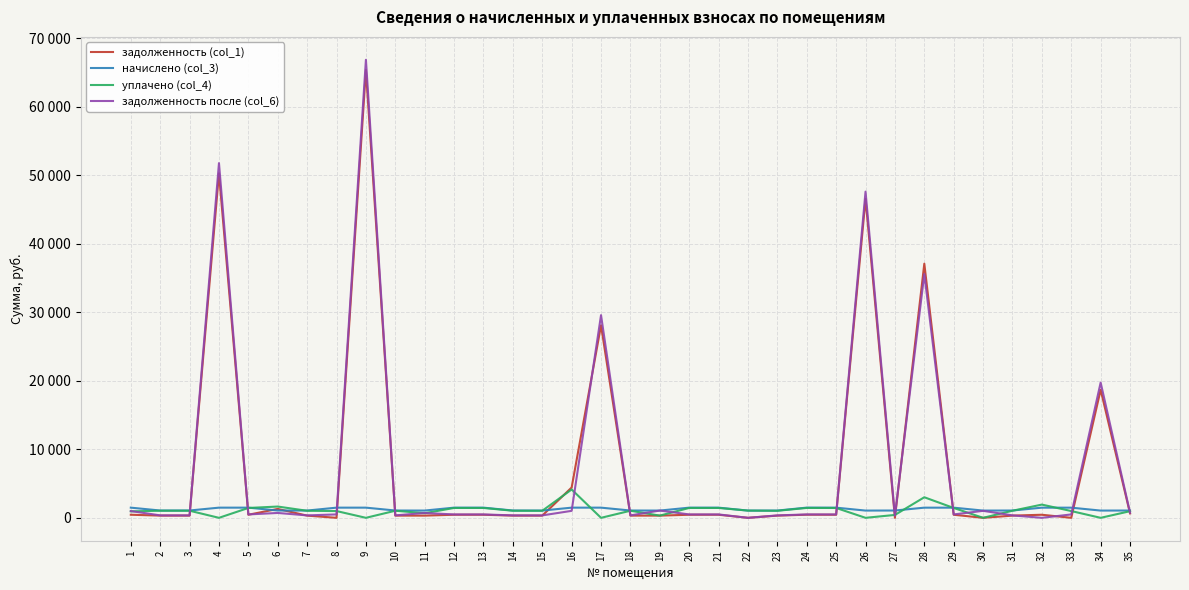

Which label corresponds to the smallest value in the chart?

8